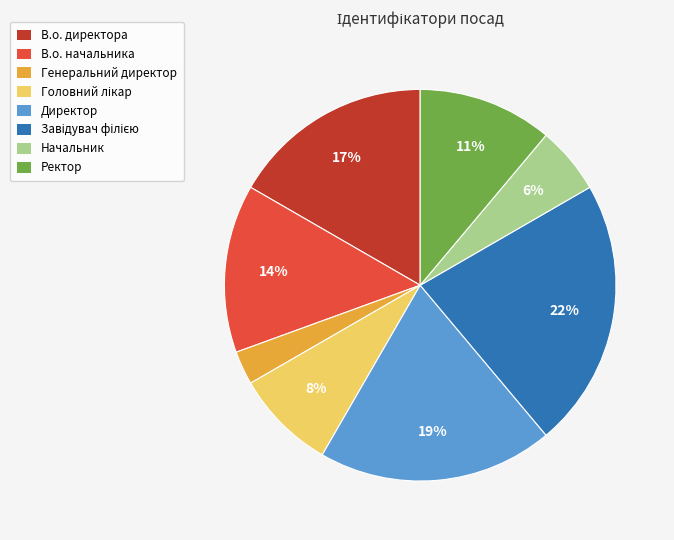

Count the number of slices in the pie.

8